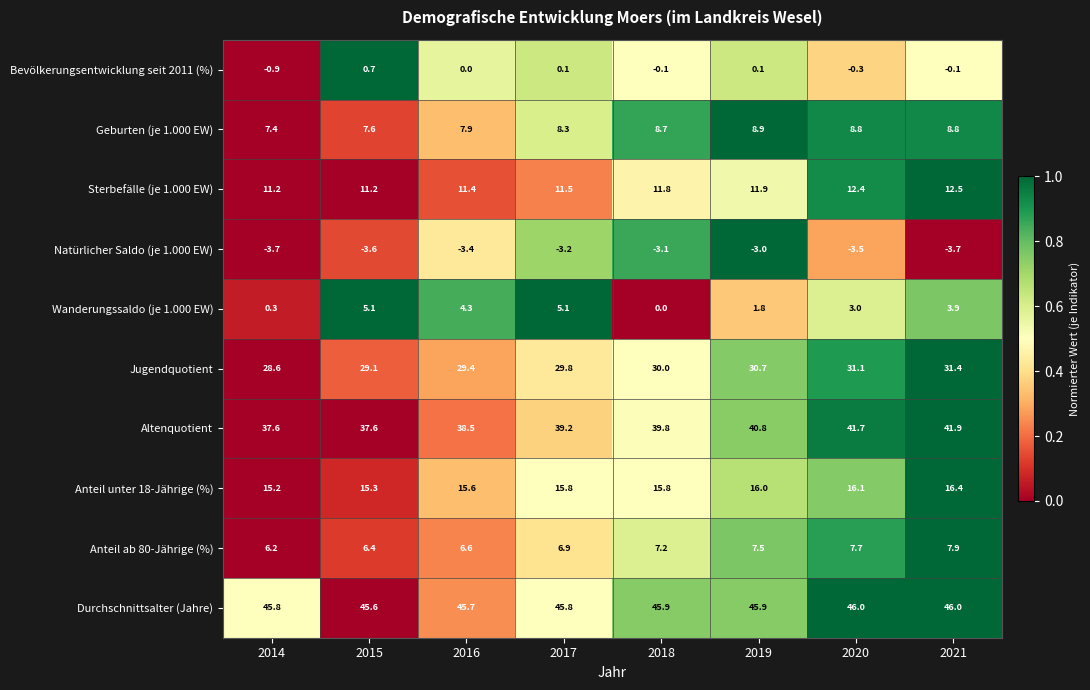

What is the spread (max minus min) of values at 2016?

49.1